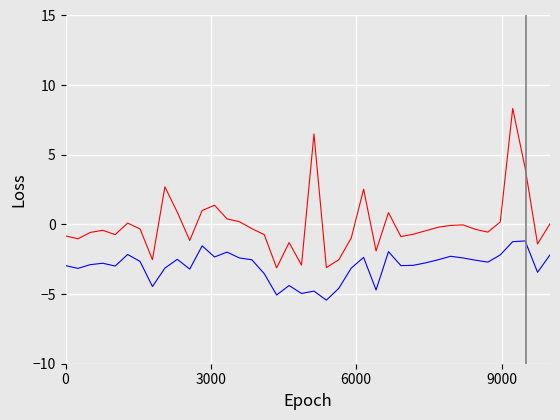

What is the minimum value shown in the chart?

-5.4